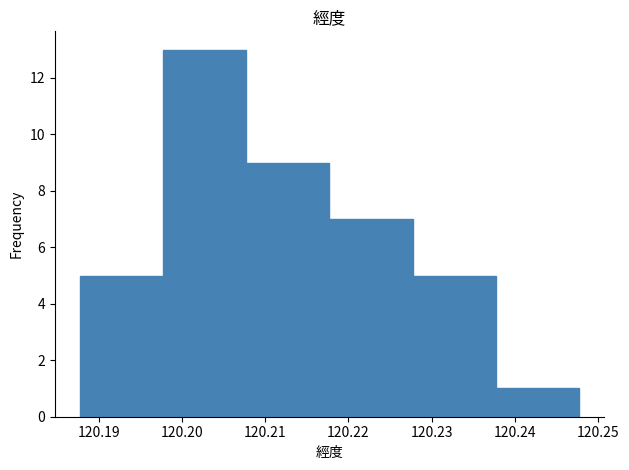

What is the height of the bar covering 120.238 to 120.248 on the x-axis? Neither the bar edges nor the heights are printed on the chart, so give them approximately, as read against the axes.

1